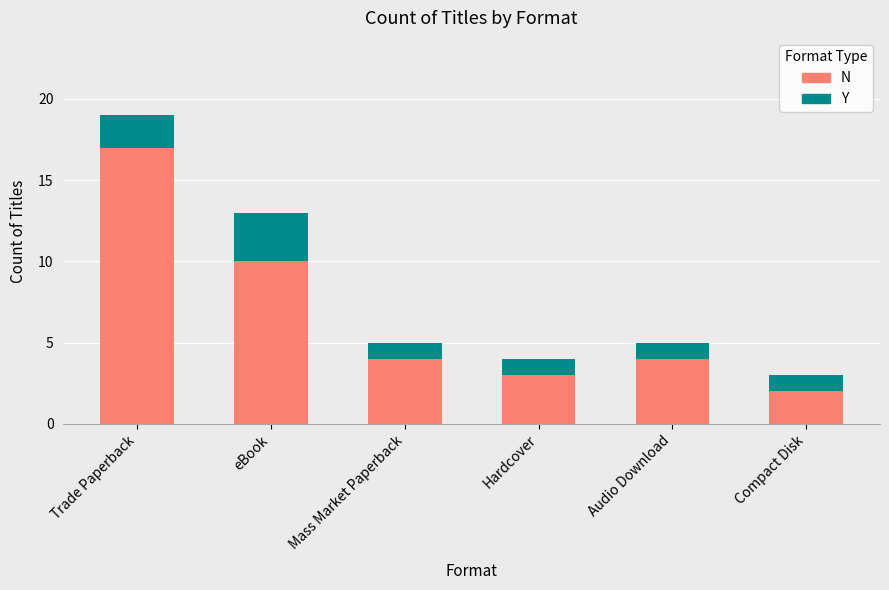

The N series shows 3 at Compact Disk. True or false?

False